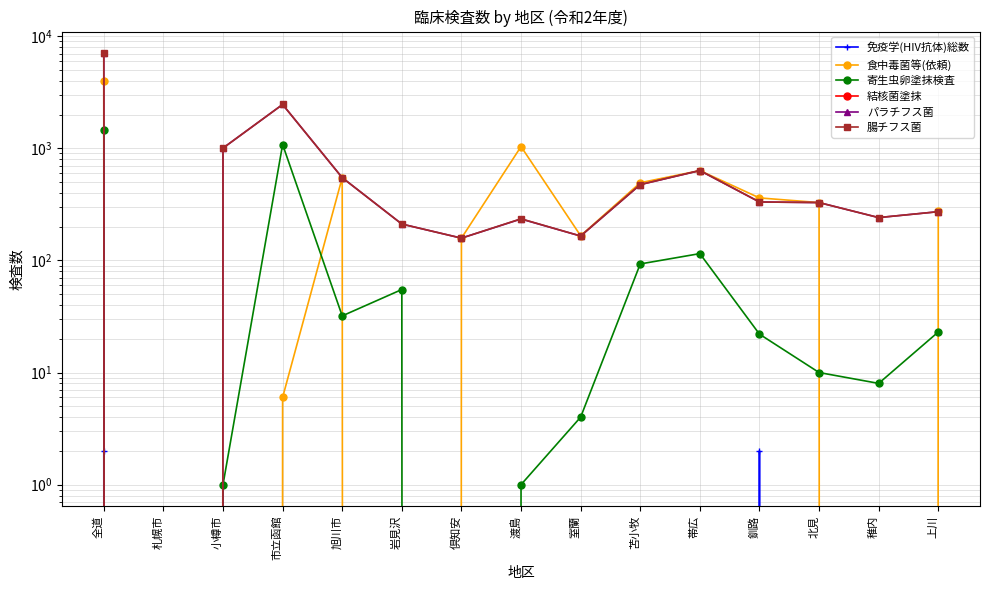

Between 旭川市 and 岩見沢, which is larger?

旭川市